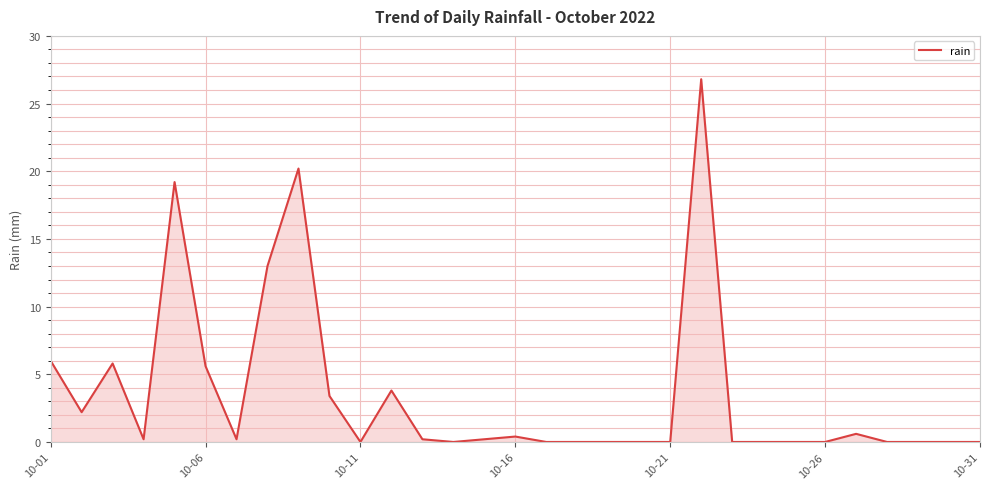

What is the difference between the maximum and minimum values?

26.8